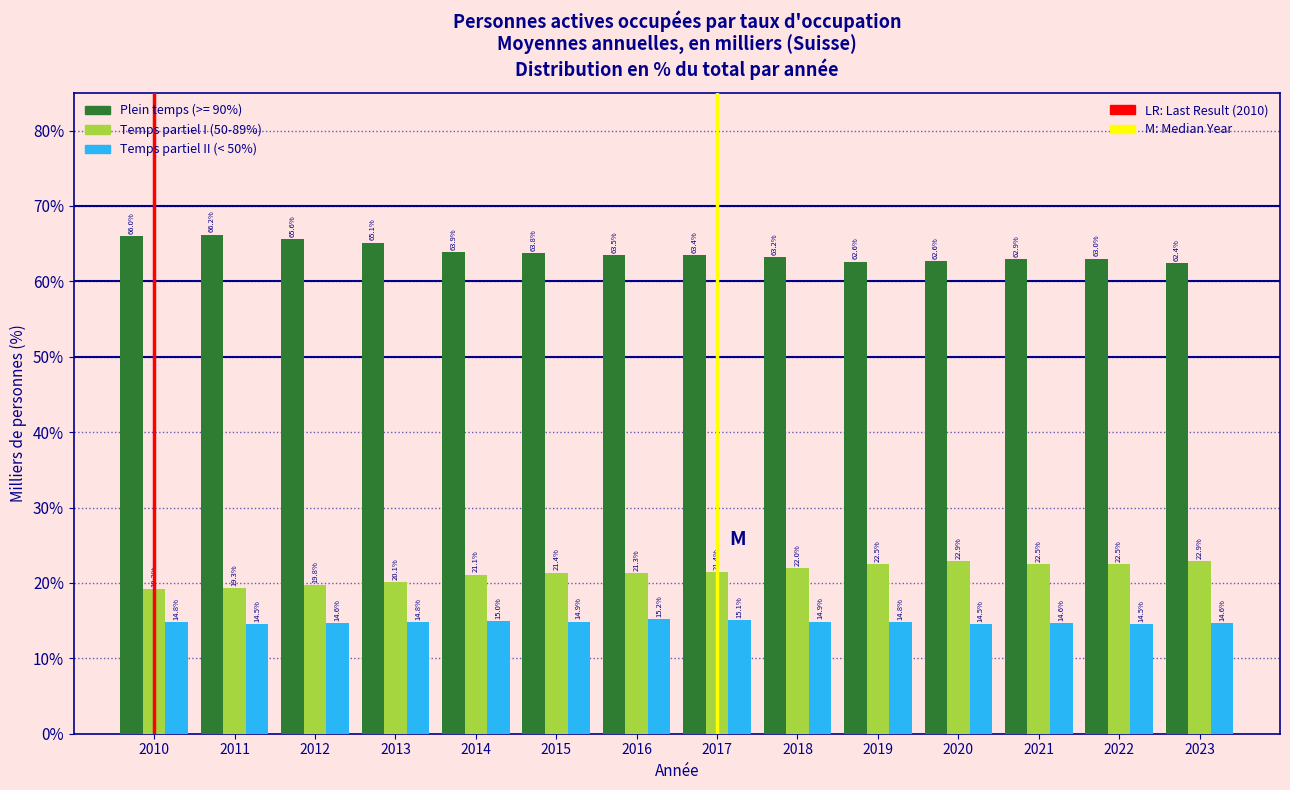

Reading left to right, transcribe all the data shown in this chart.

Plein temps (>= 90%): 66.0	66.2	65.6	65.1	63.9	63.8	63.5	63.4	63.2	62.6	62.6	62.9	63.0	62.4
Temps partiel I (50-89%): 19.2	19.3	19.8	20.1	21.1	21.4	21.3	21.4	22.0	22.5	22.9	22.5	22.5	22.9
Temps partiel II (< 50%): 14.8	14.5	14.6	14.8	15.0	14.9	15.2	15.1	14.9	14.8	14.5	14.6	14.5	14.6